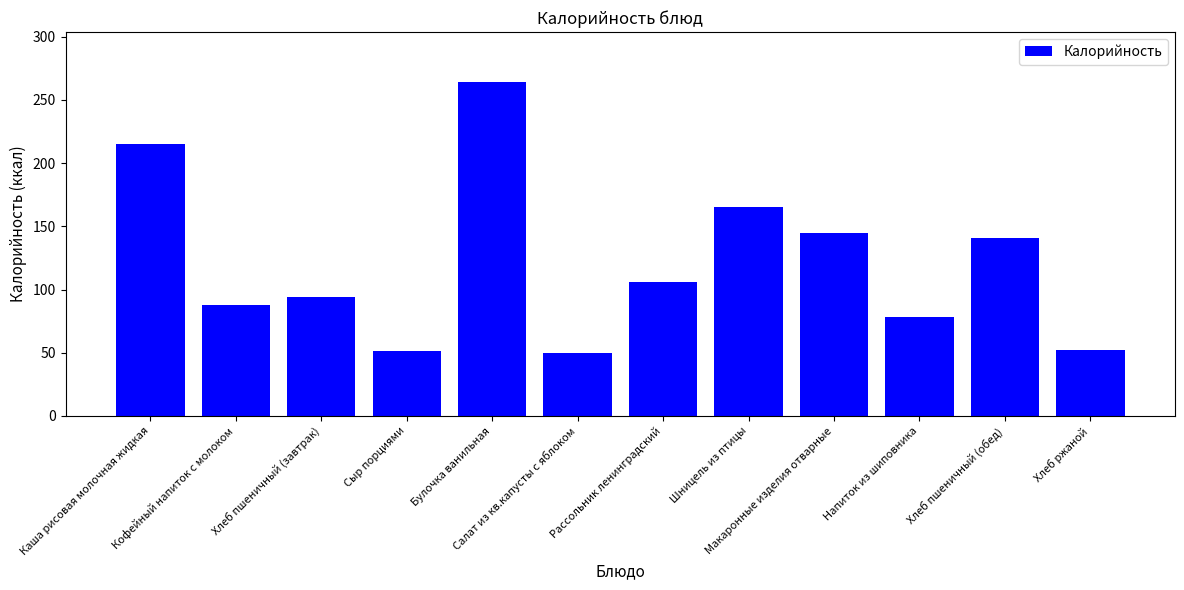

Between Сыр порциями and Каша рисовая молочная жидкая, which is larger?

Каша рисовая молочная жидкая